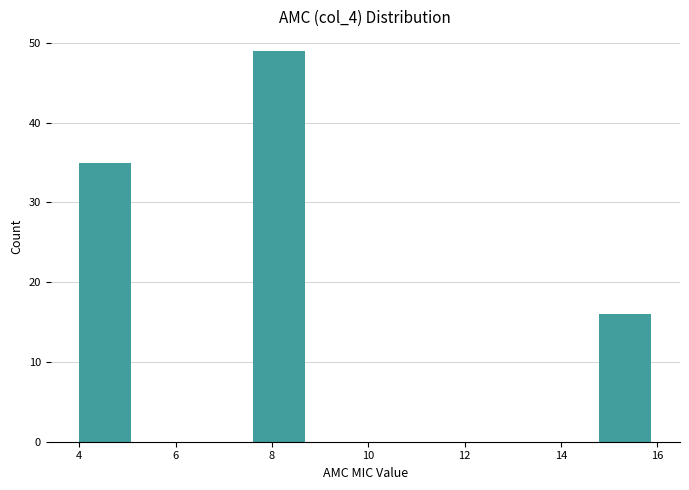

How tall is the bar that spans 14.8 to 16.0 on the x-axis? The values are not printed on the chart, so give them approximately, as read against the axis.

16